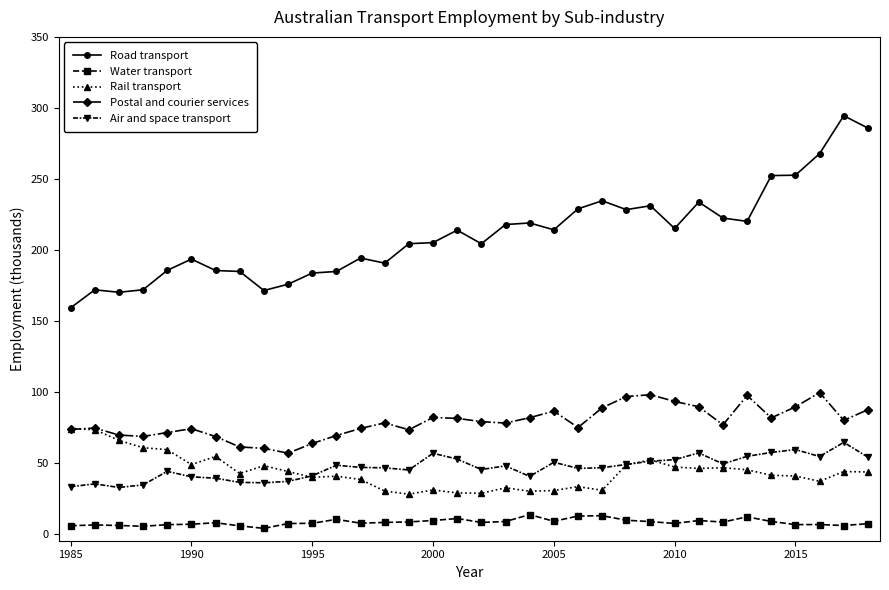

What is the value of the Water transport point at the 25th from the left?

8.5